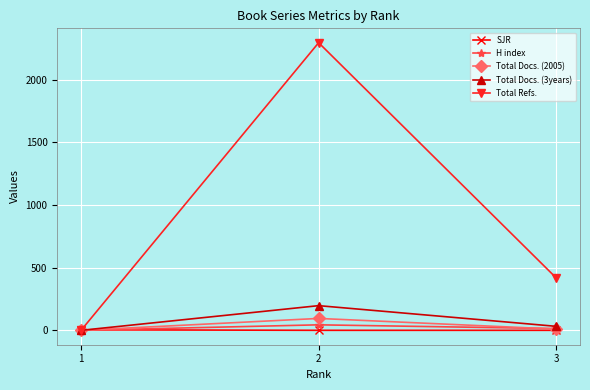

Count the number of data series in this chart.

5